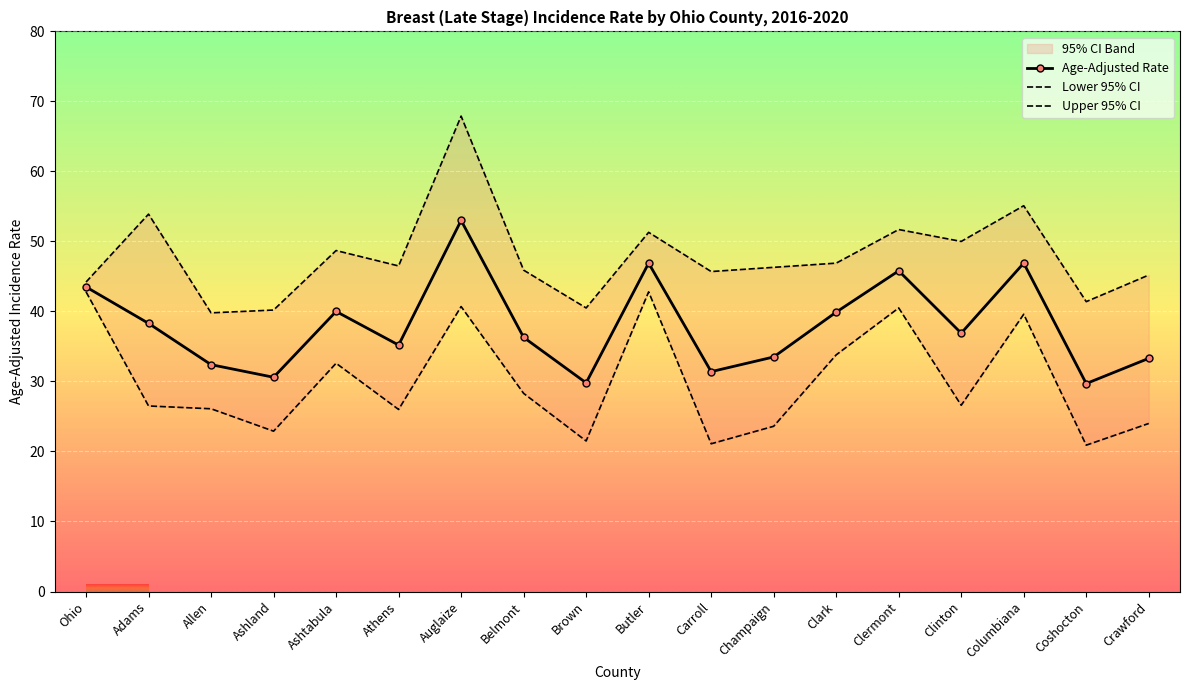

The value of Upper 95% CI at Allen is 39.8. True or false?

True